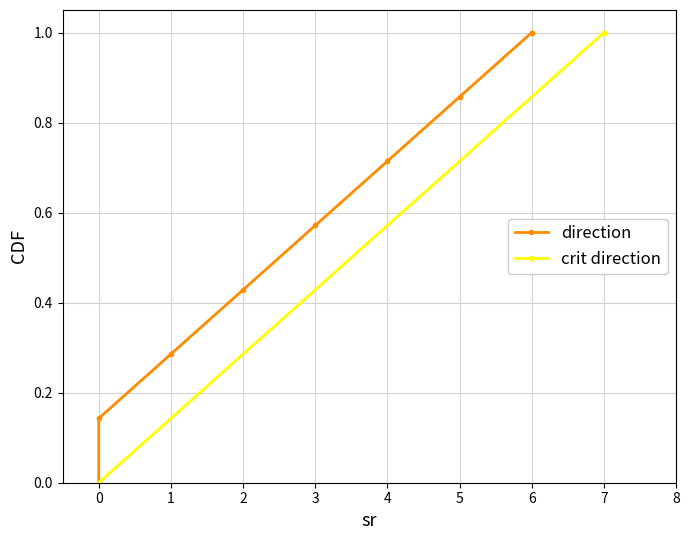

Is it true that the value at 7 is 1?

True